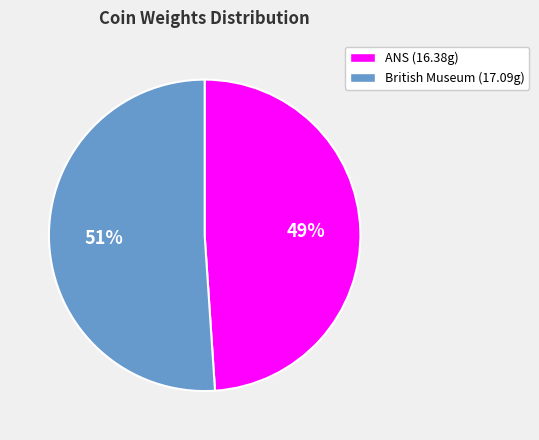

Approximately how many times larger is the value at British Museum (17.09g) compared to ANS (16.38g)?

1.0